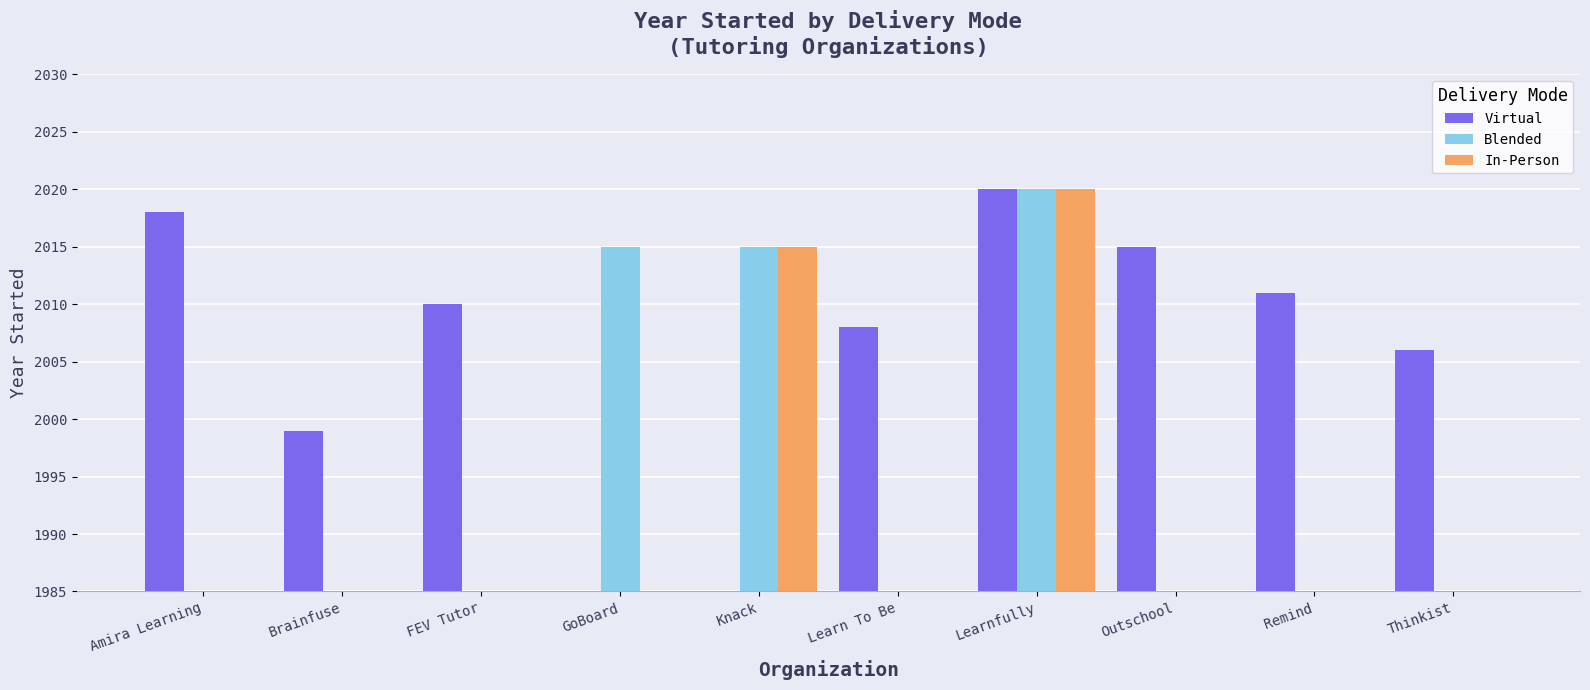

Which category has the highest value across all series?

Learnfully